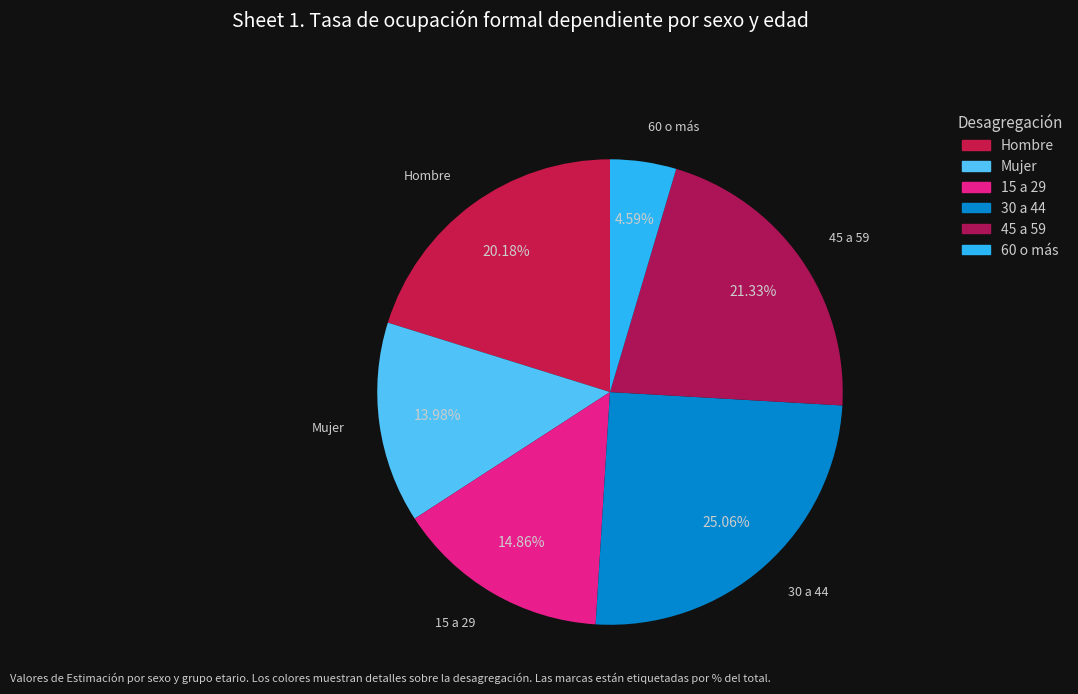

Which slice is the smallest?

60 o más